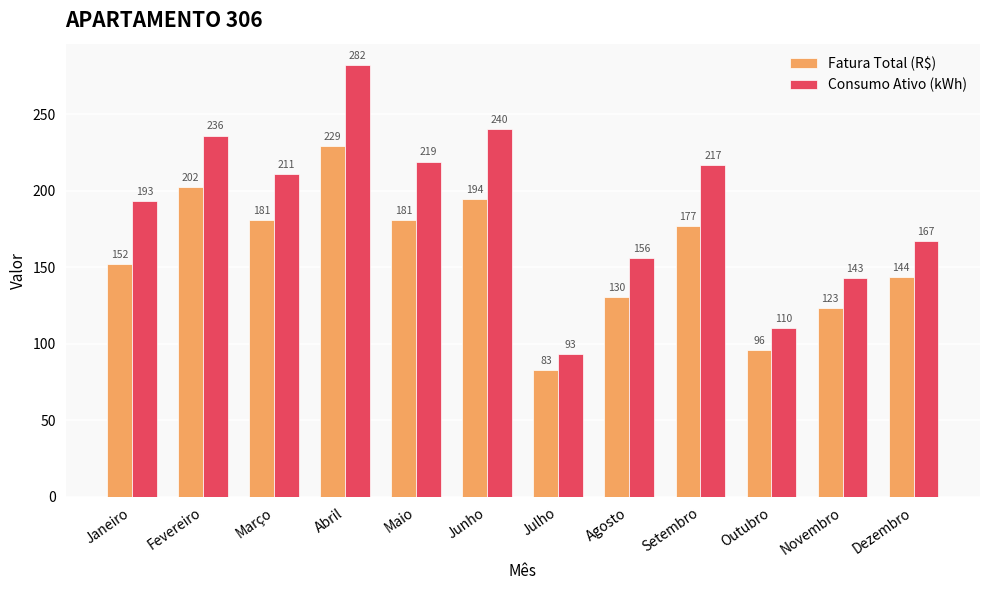

The value of Fatura Total (R$) at Novembro is 123.0. True or false?

True